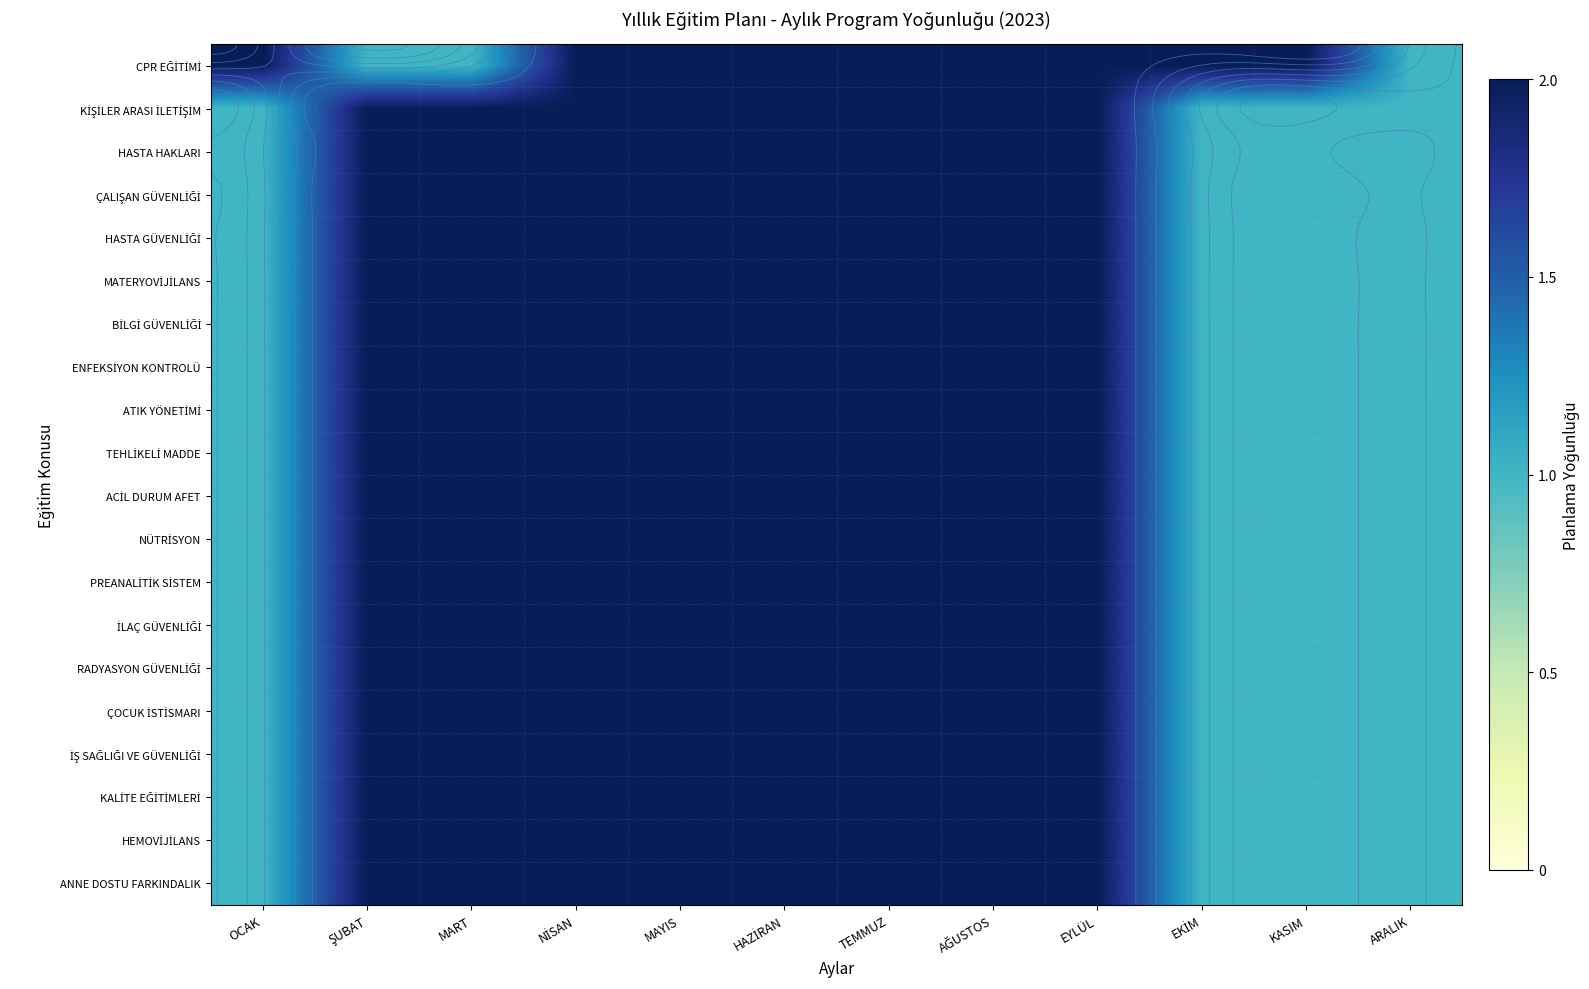

What is the sum of all İŞ SAĞLIĞI VE GÜVENLİĞİ values?

20